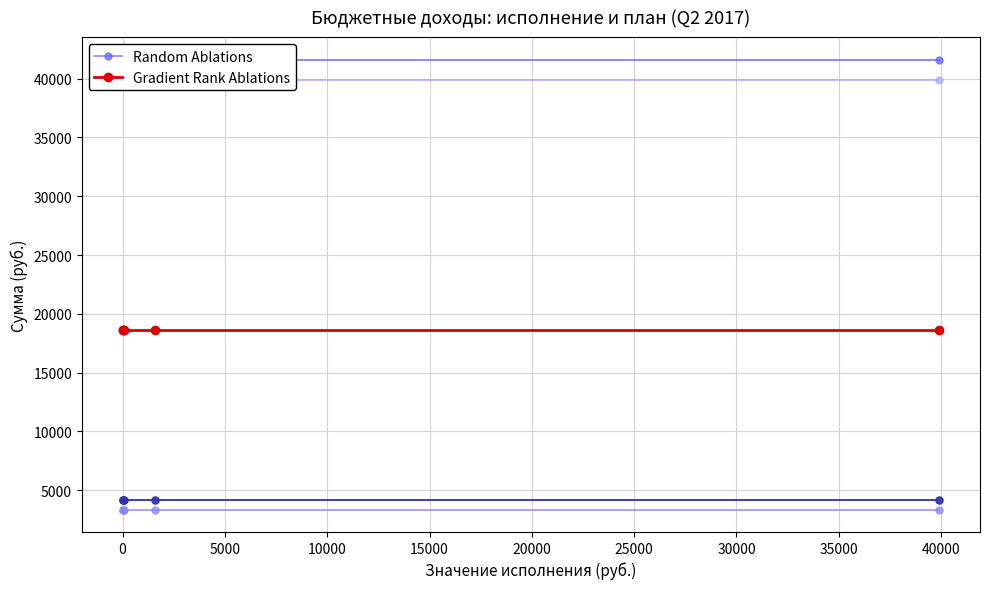

What is the sum of the Gradient Rank Ablations values at 10000 and −5000?

37303.6